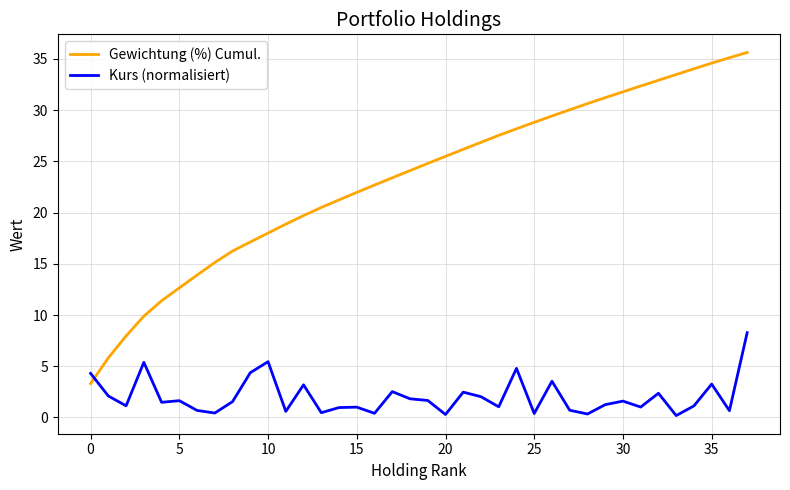

What is the difference between the maximum and minimum values in the Kurs (normalisiert) series?

8.1